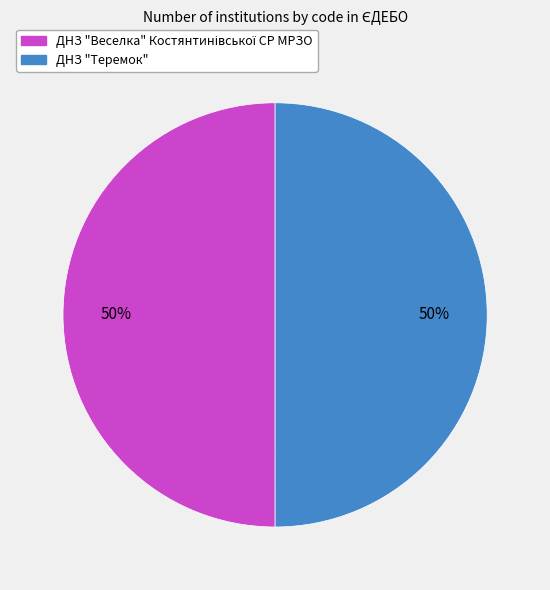

The ДНЗ "Теремок" slice represents 44% of the pie. True or false?

False